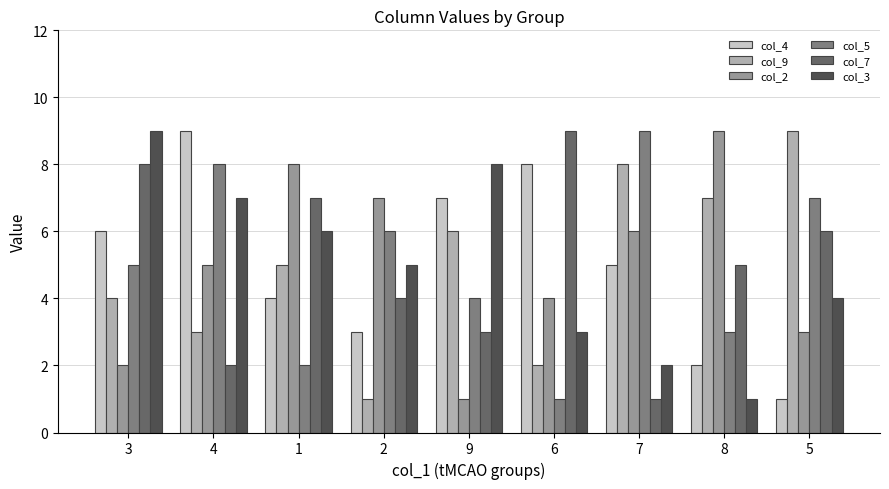

Is the value of col_5 at 5 greater than the value of col_2 at 7?

Yes